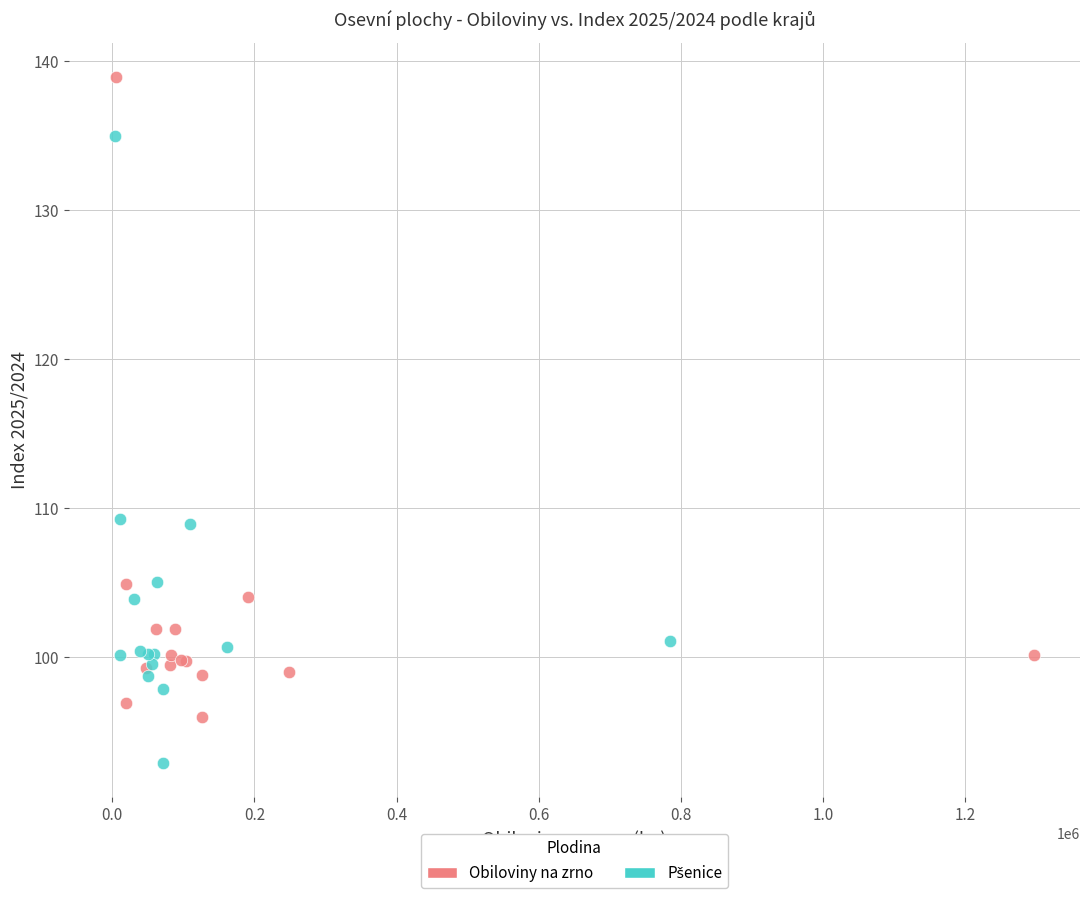

Which series contains the highest Y value?

Obiloviny na zrno